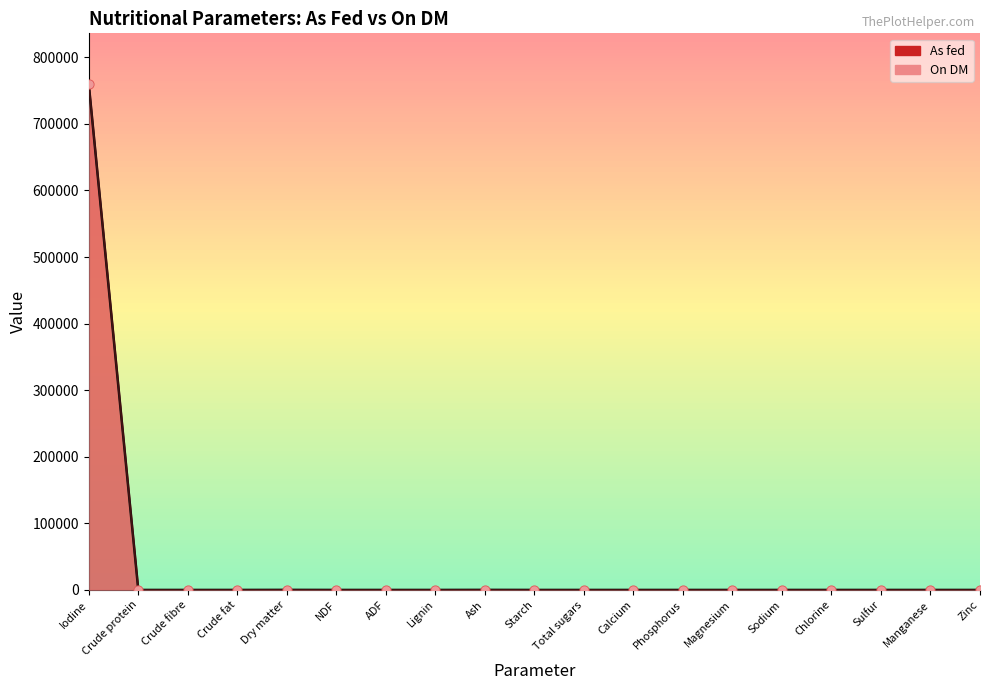

Which series reaches the maximum Y coordinate?

On DM